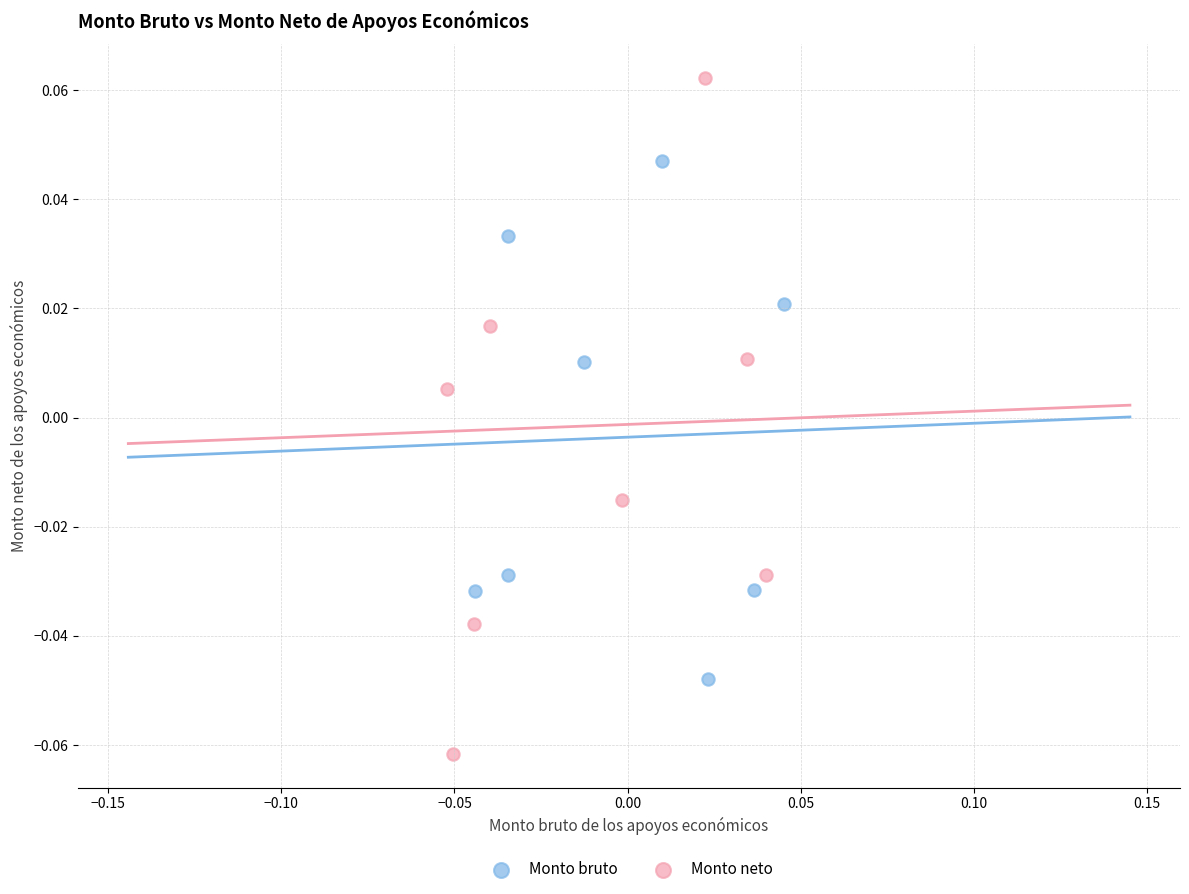

Which series contains the lowest Y value?

Monto neto